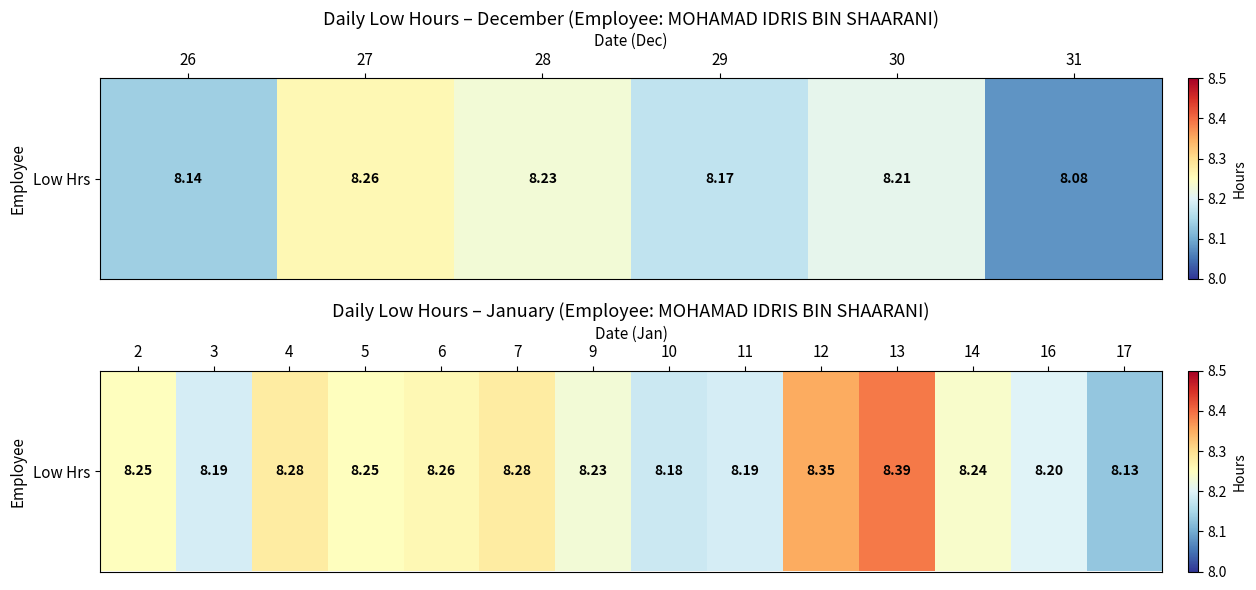

What value does the data have at 5?

8.2